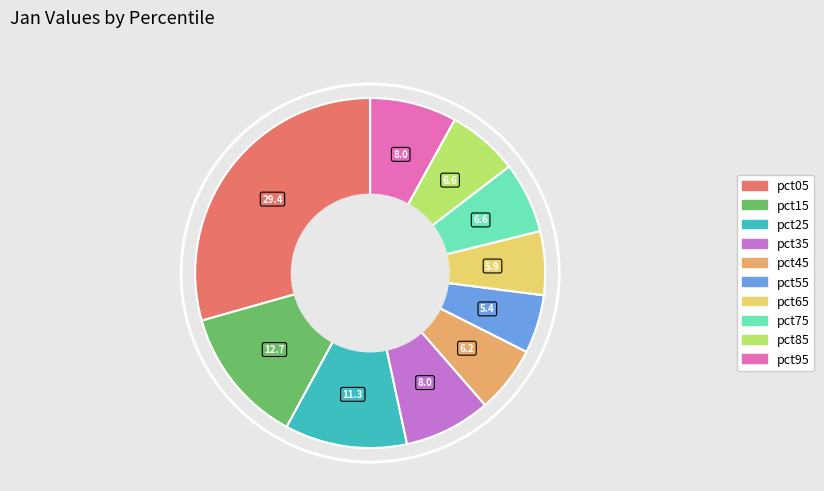

What is the largest slice in the pie chart?

pct05